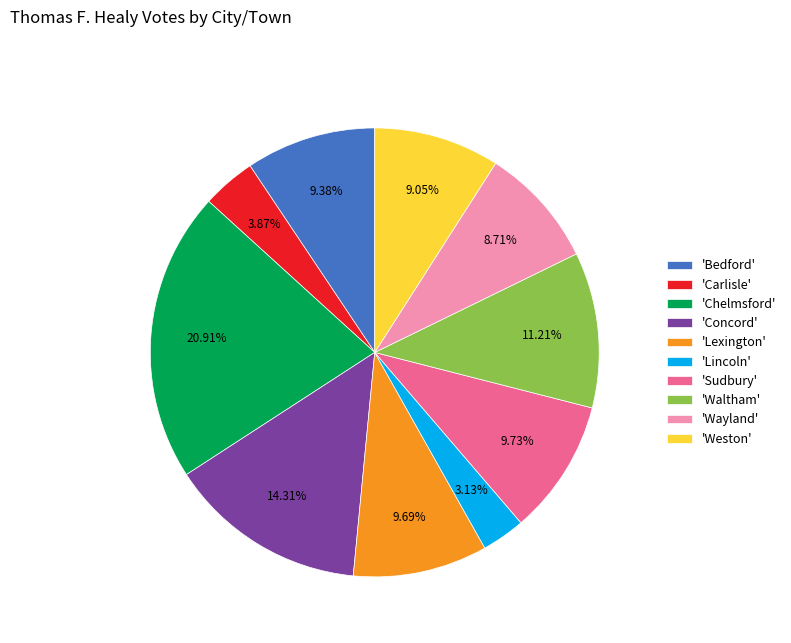

Do 'Chelmsford' and 'Lexington' together represent more than half of the pie?

No